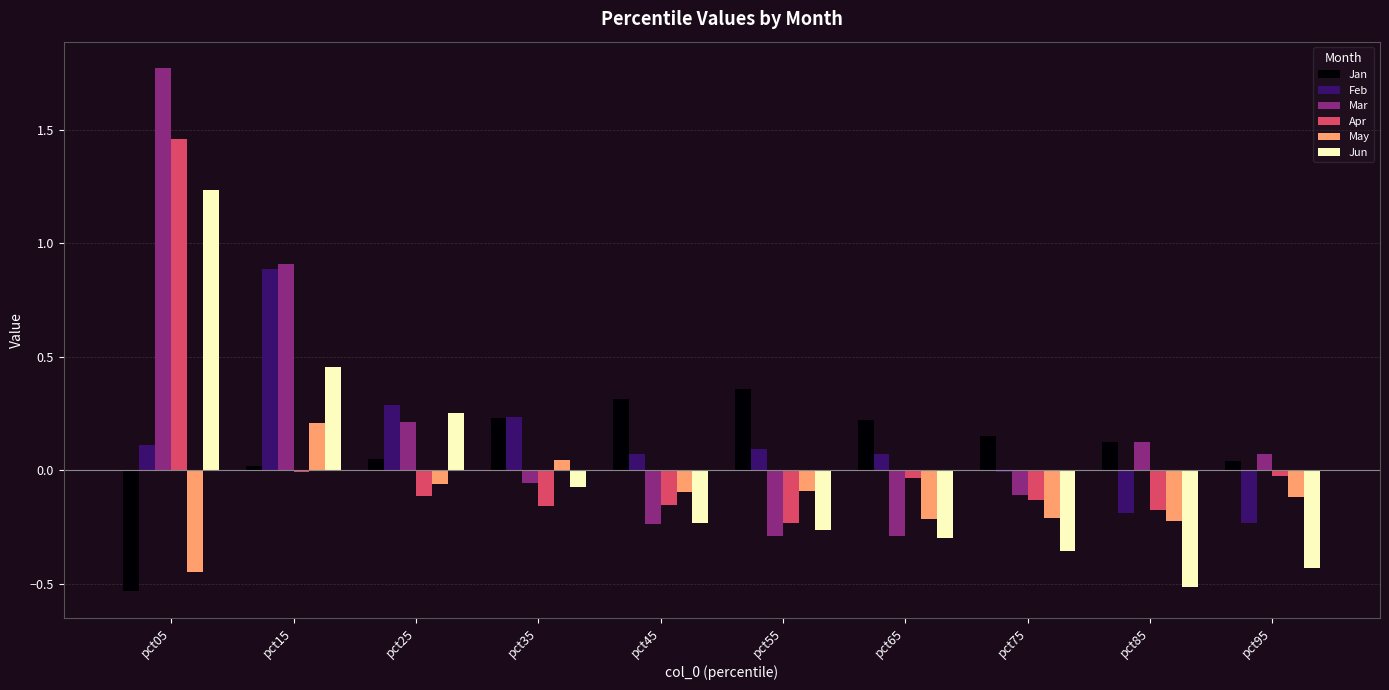

Which label corresponds to the largest value in the chart?

pct05